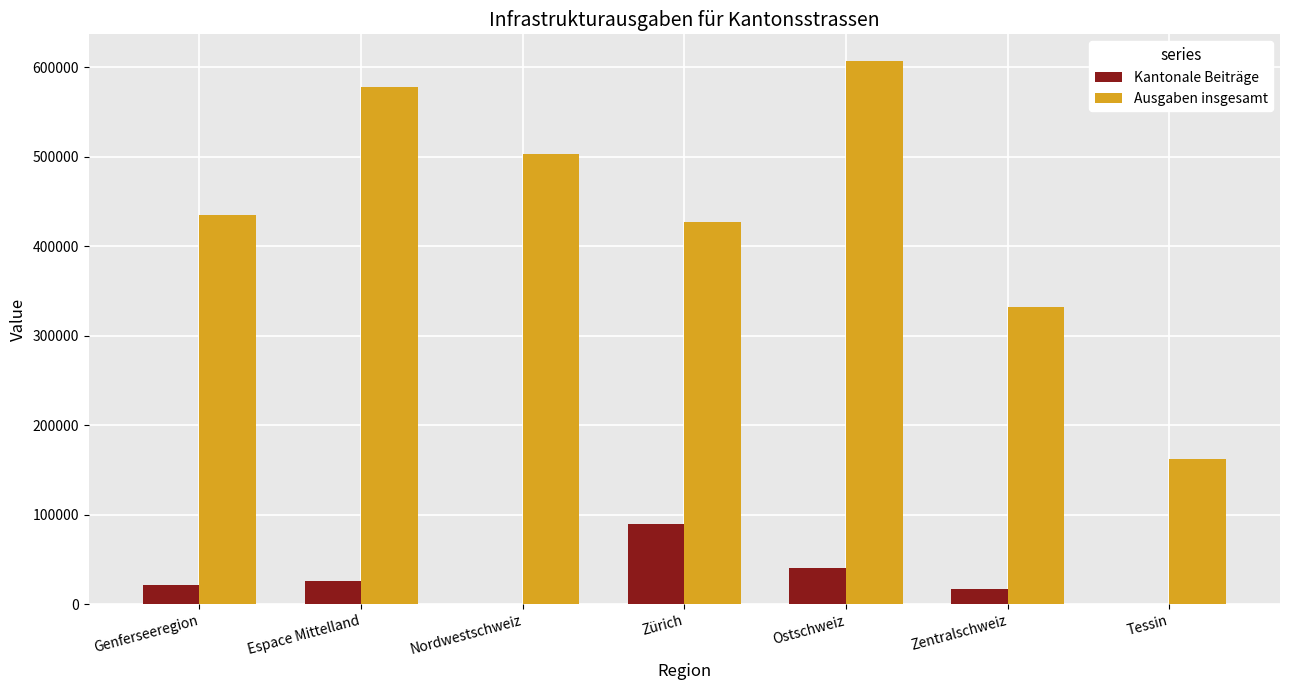

What is the greatest value displayed?

606187